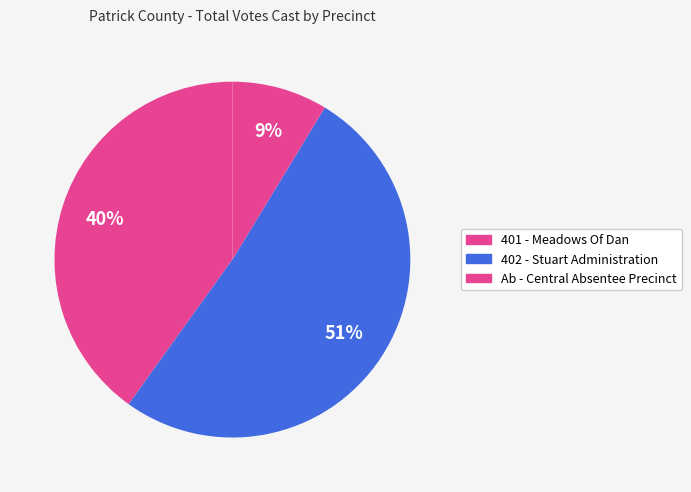

Which category has the biggest portion of the pie?

402 - Stuart Administration